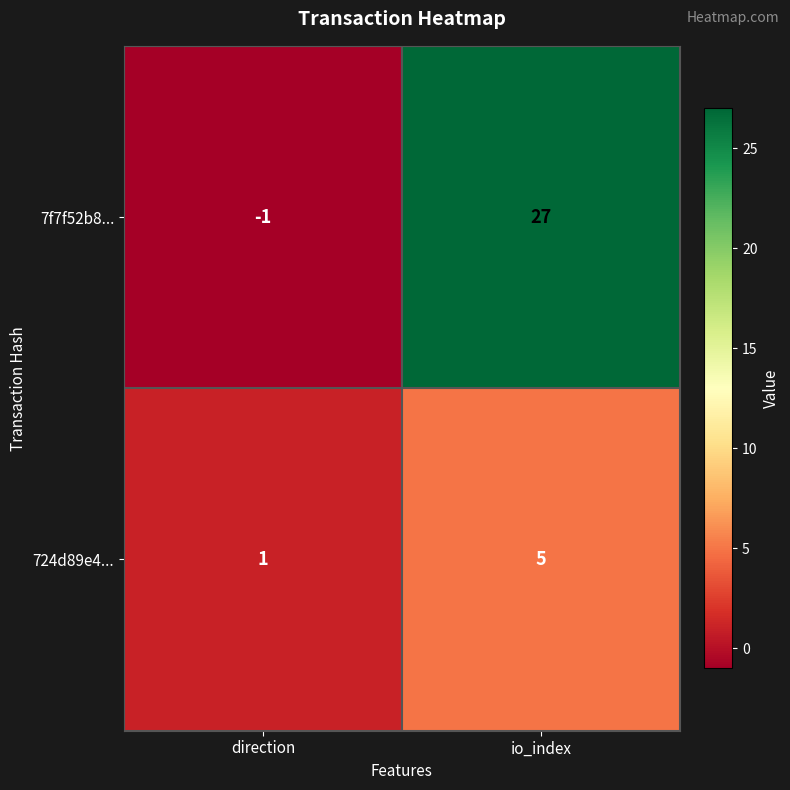

What is the difference between the maximum and minimum values in the 7f7f52b8... series?

28